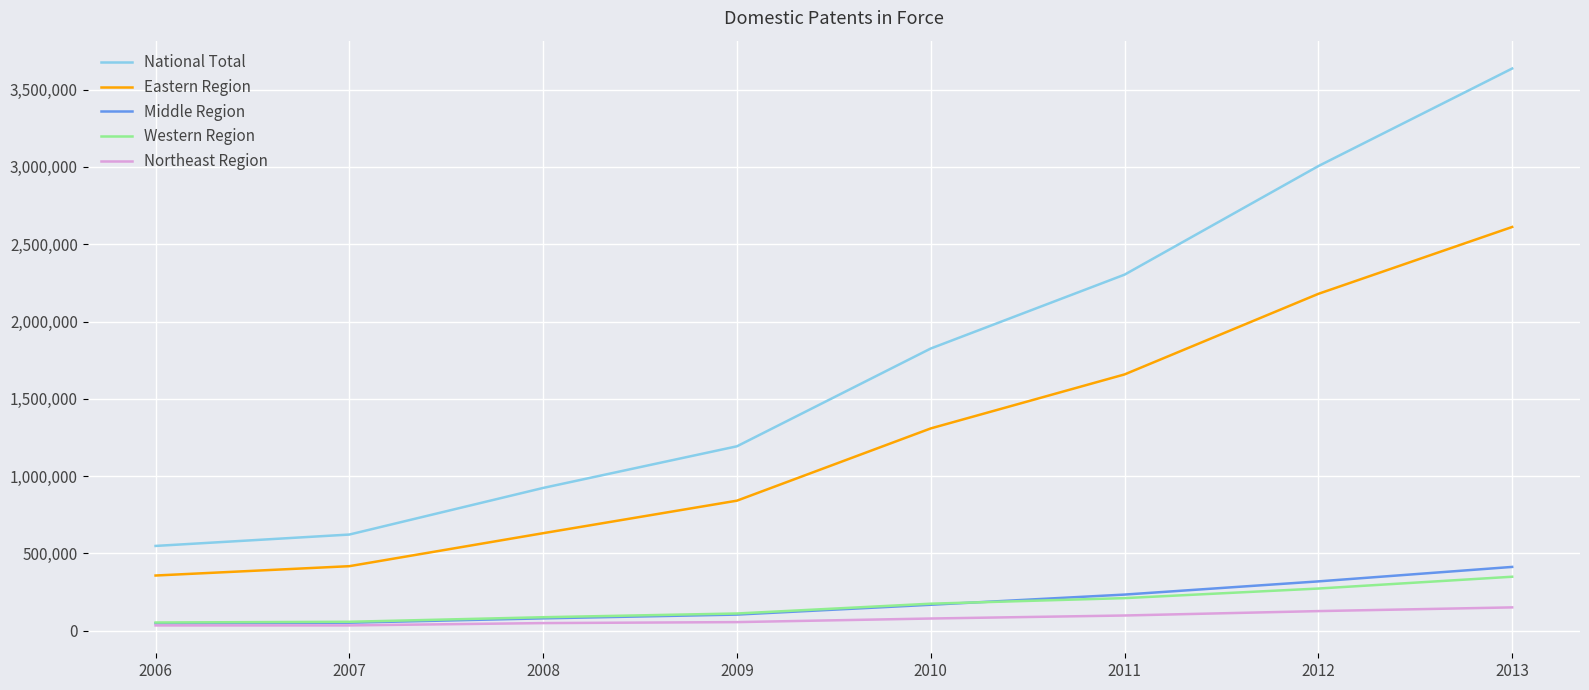

The value of Middle Region at 2013 is 413120. True or false?

True